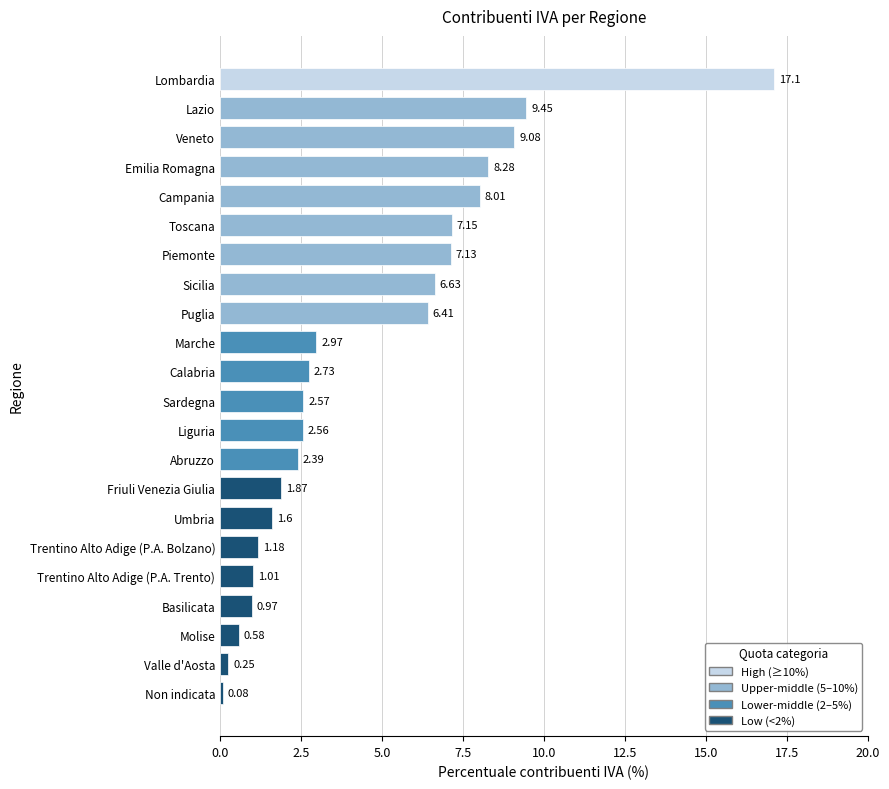

How many series are shown in this chart?

1